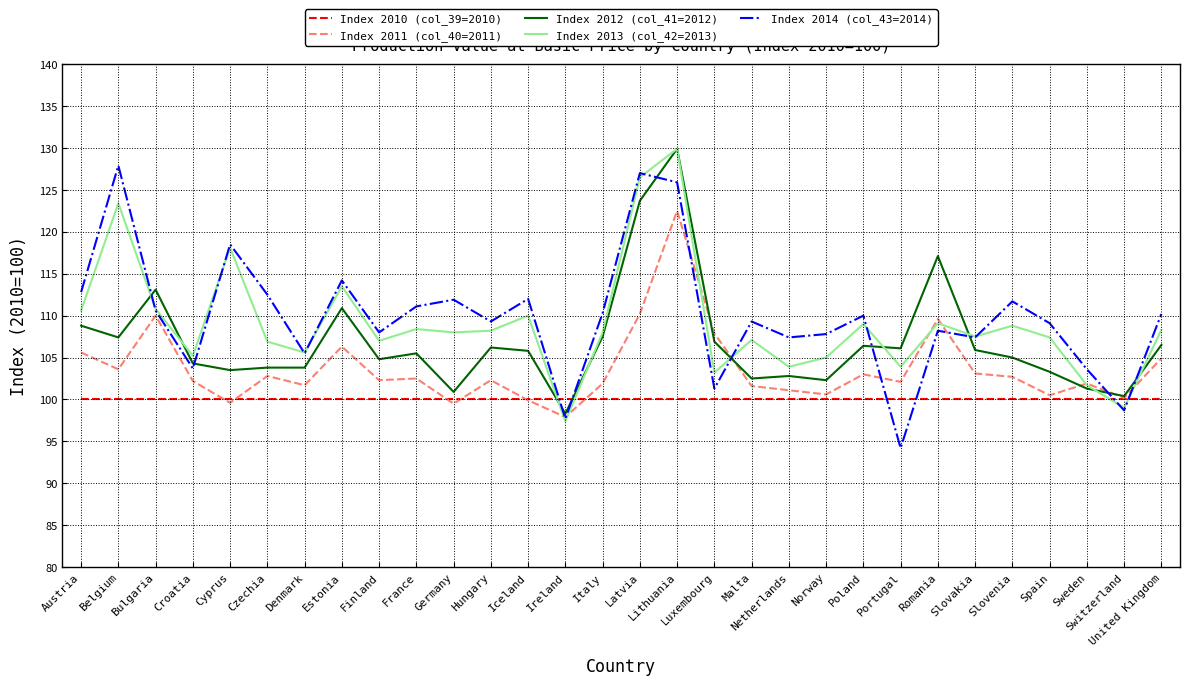

What is the greatest value displayed?

129.9